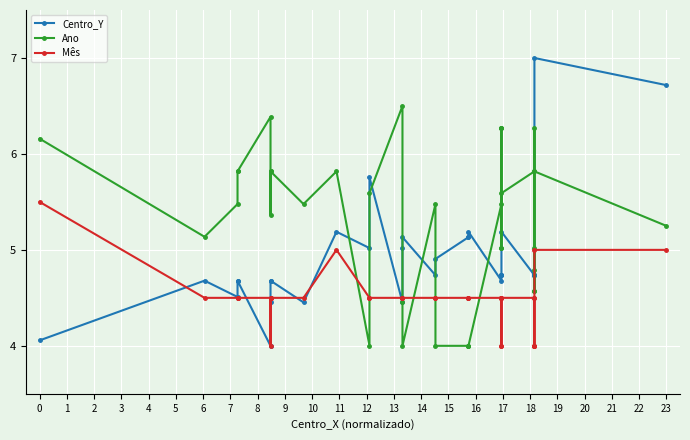

Reading left to right, extract all data points from this chart.

Centro_Y: 4.1	4.7	4.5	4.7	4.7	4.0	4.5	4.7	4.7	4.5	5.2	5.0	5.8	4.5	5.0	5.1	4.7	4.9	5.1	5.1	5.2	4.7	4.7	4.7	4.7	4.7	4.7	5.2	4.7	4.7	4.7	4.7	4.7	4.7	7.0	6.7
Ano: 6.2	5.1	5.5	5.8	5.8	6.4	5.4	5.8	5.8	5.5	5.8	4.0	5.6	6.5	4.5	4.0	5.5	4.0	4.0	4.0	4.0	5.5	6.3	6.3	6.3	5.0	5.0	5.6	5.8	6.3	5.0	4.6	4.8	4.6	5.8	5.2
Mês: 5.5	4.5	4.5	4.5	4.5	4.5	4.0	4.5	4.5	4.5	5.0	4.5	4.5	4.5	4.5	4.5	4.5	4.5	4.5	4.5	4.5	4.5	4.5	4.5	4.5	4.0	4.0	4.5	4.5	4.5	4.0	4.0	4.0	4.0	5.0	5.0